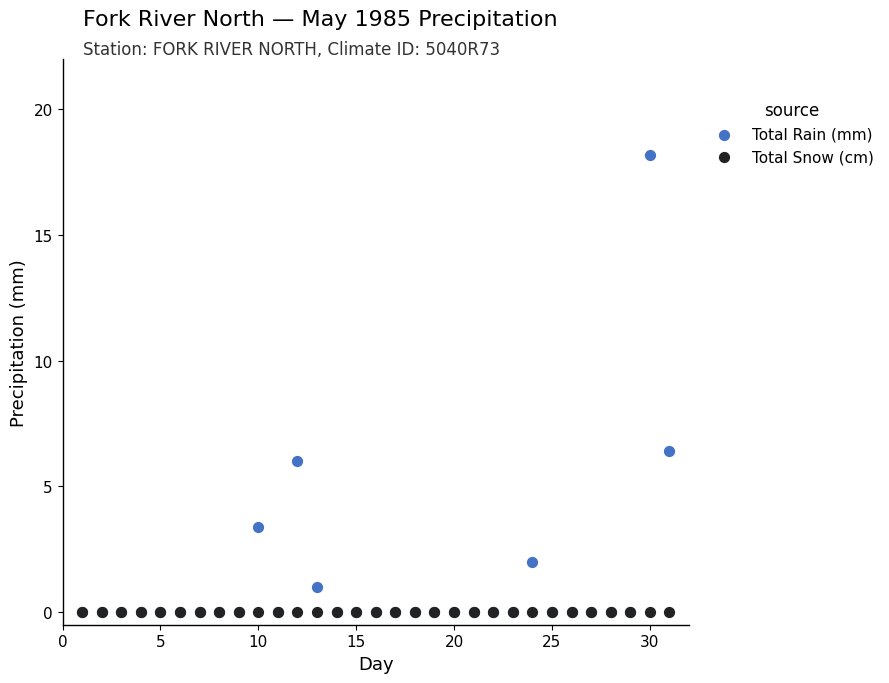

Which series contains the highest Y value?

Total Rain (mm)